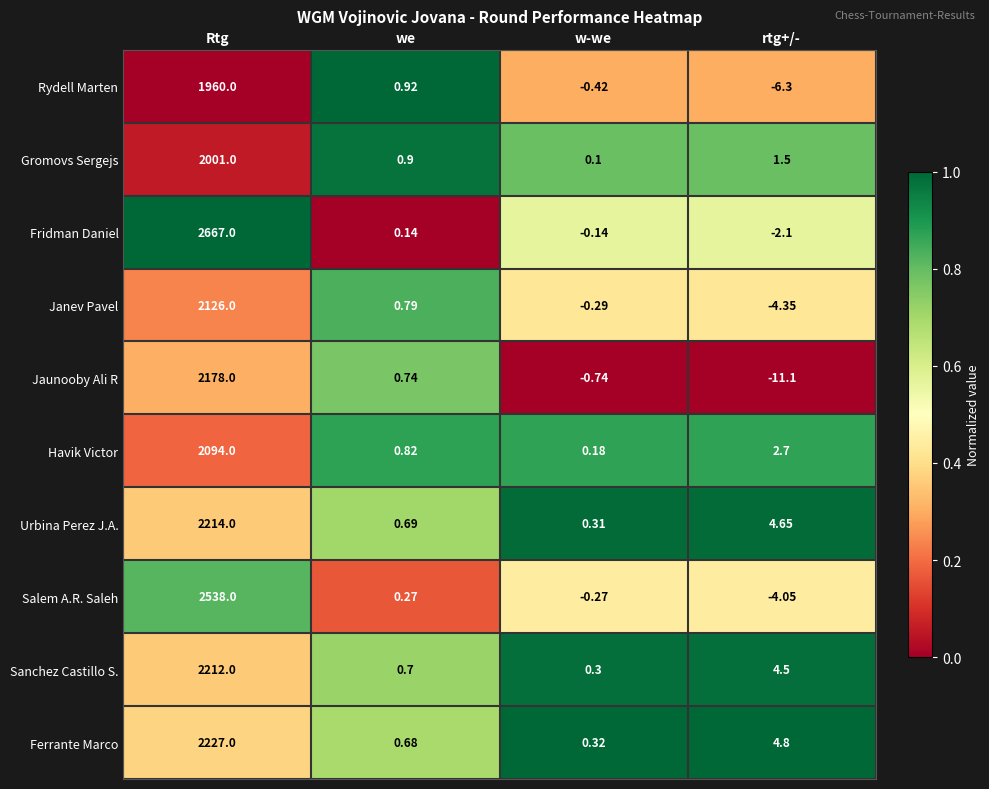

Which series has the largest total across all categories?

Fridman Daniel